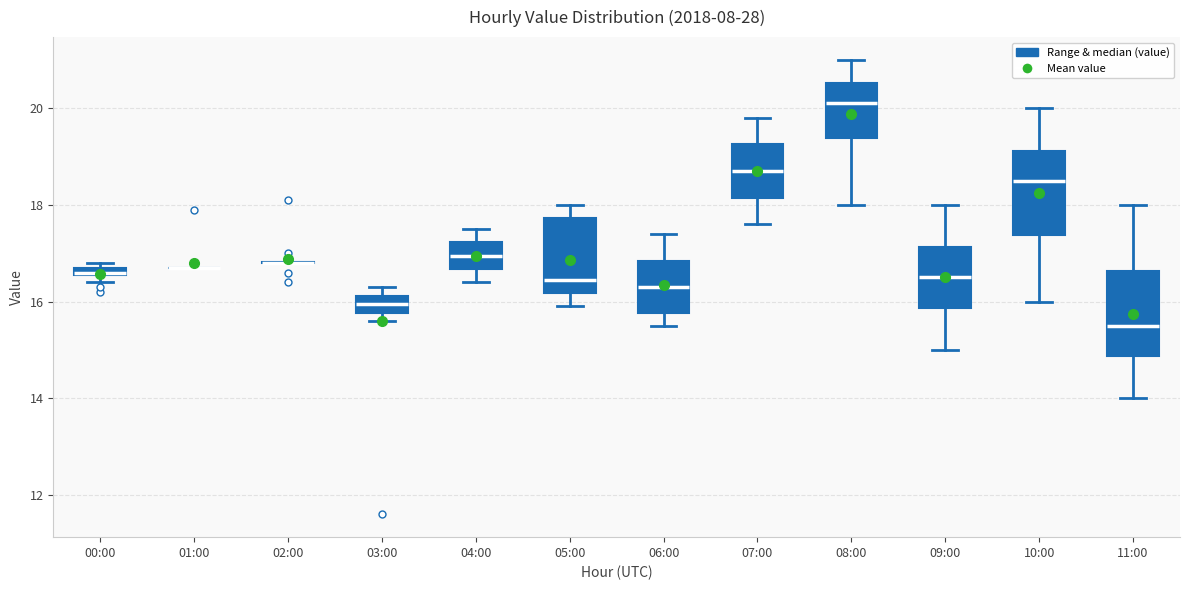

Where is the upper edge of the box for 00:00 on the y-axis? The values are not printed on the chart, so give them approximately, as read against the axis.

16.8